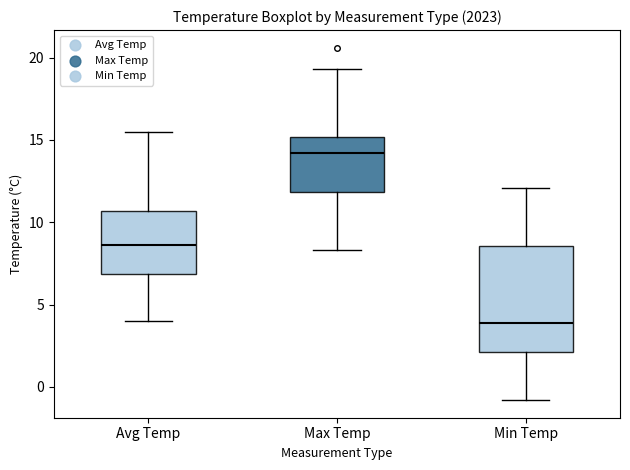

Comparing the boxes themselves (not the whiskers), which one is the tallest?

Min Temp